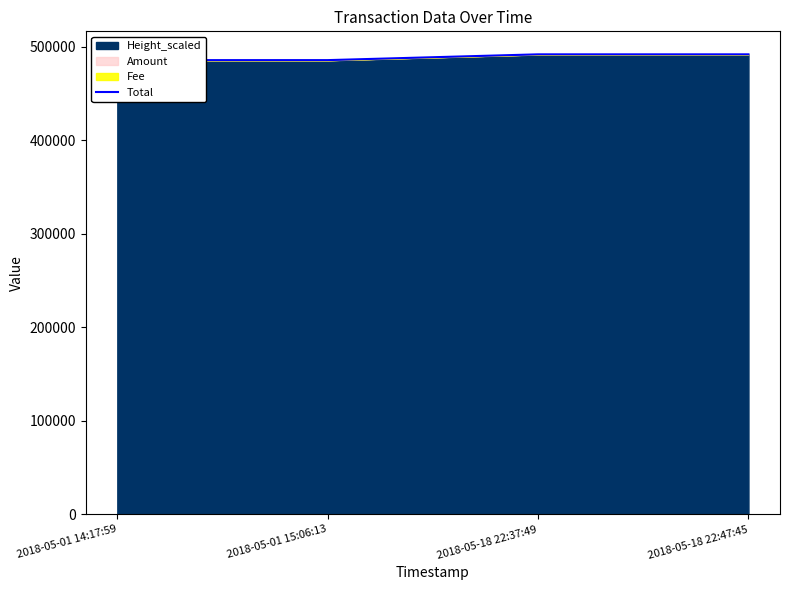

What is the greatest value displayed?

492002.8